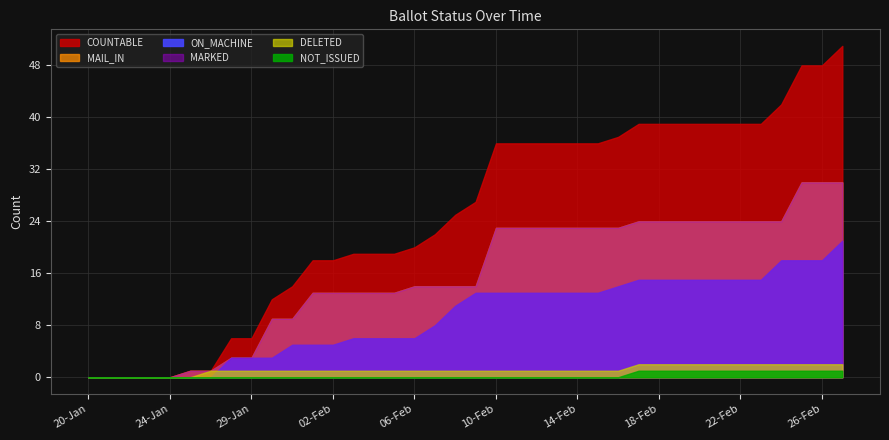

True or false: ON_MACHINE and NOT_ISSUED cross at least once.

False